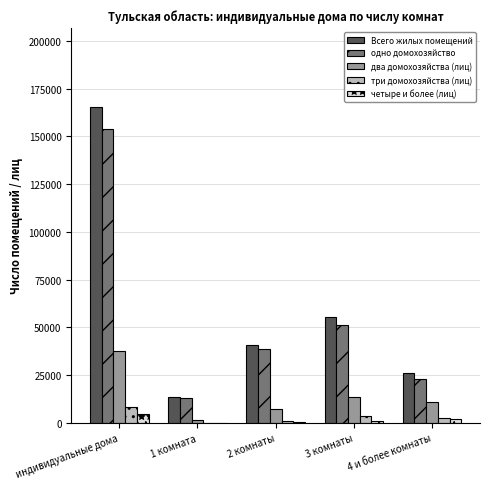

Which label corresponds to the largest value in the chart?

индивидуальные дома